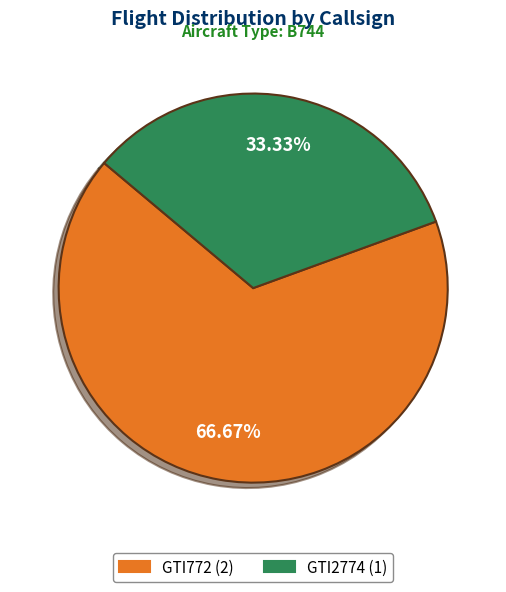

Approximately how many times larger is the value at GTI772 compared to GTI2774?

2.0